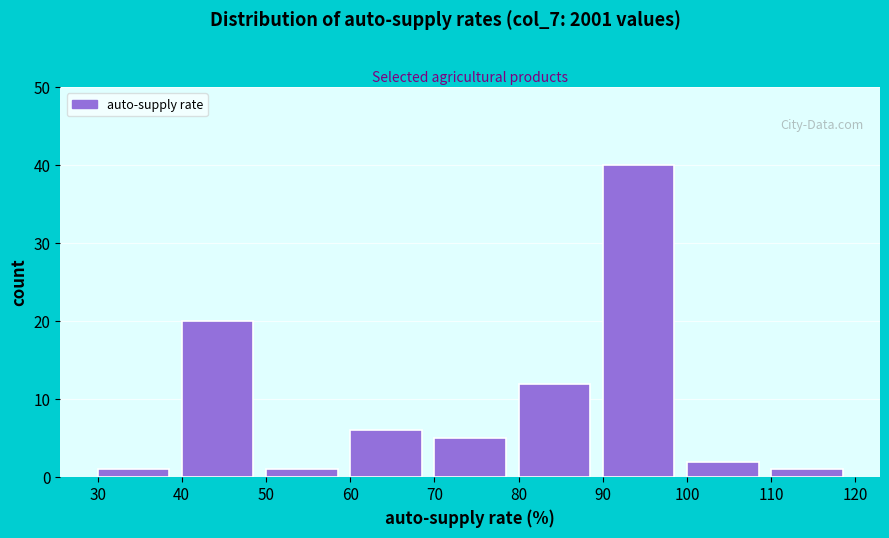

Over which range of the x-axis is the bar tallest?

90 to 100